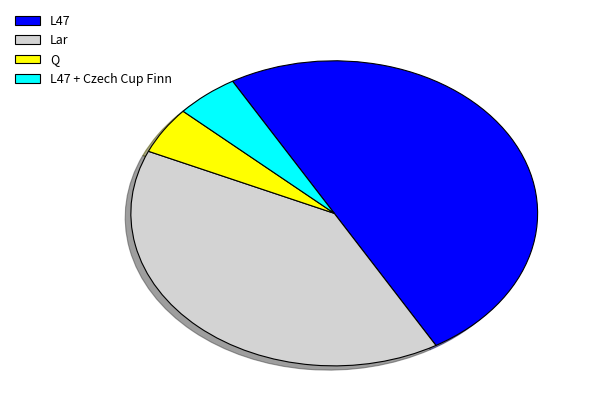

Do Q and Lar together represent more than half of the pie?

No